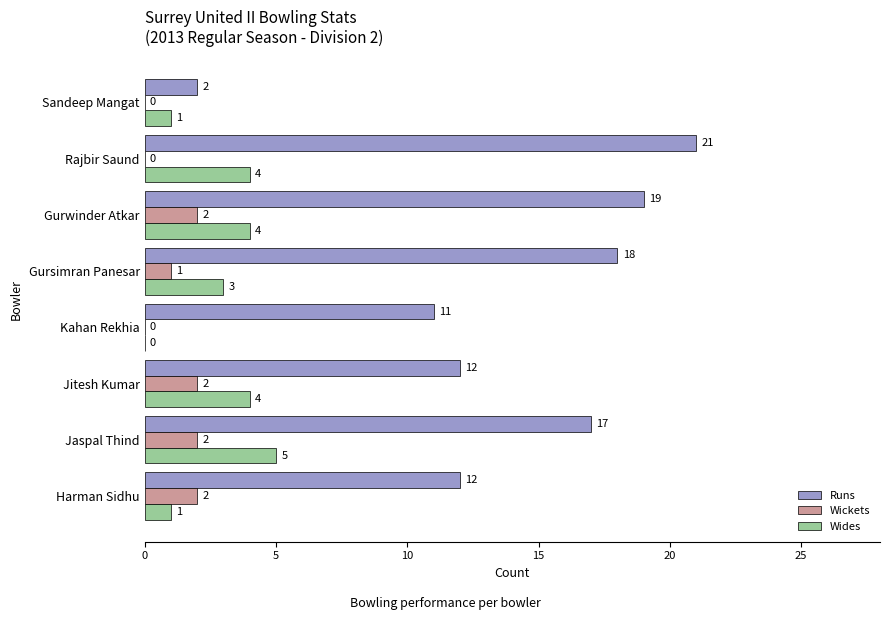

The value of Wickets at Jaspal Thind is 2. True or false?

True